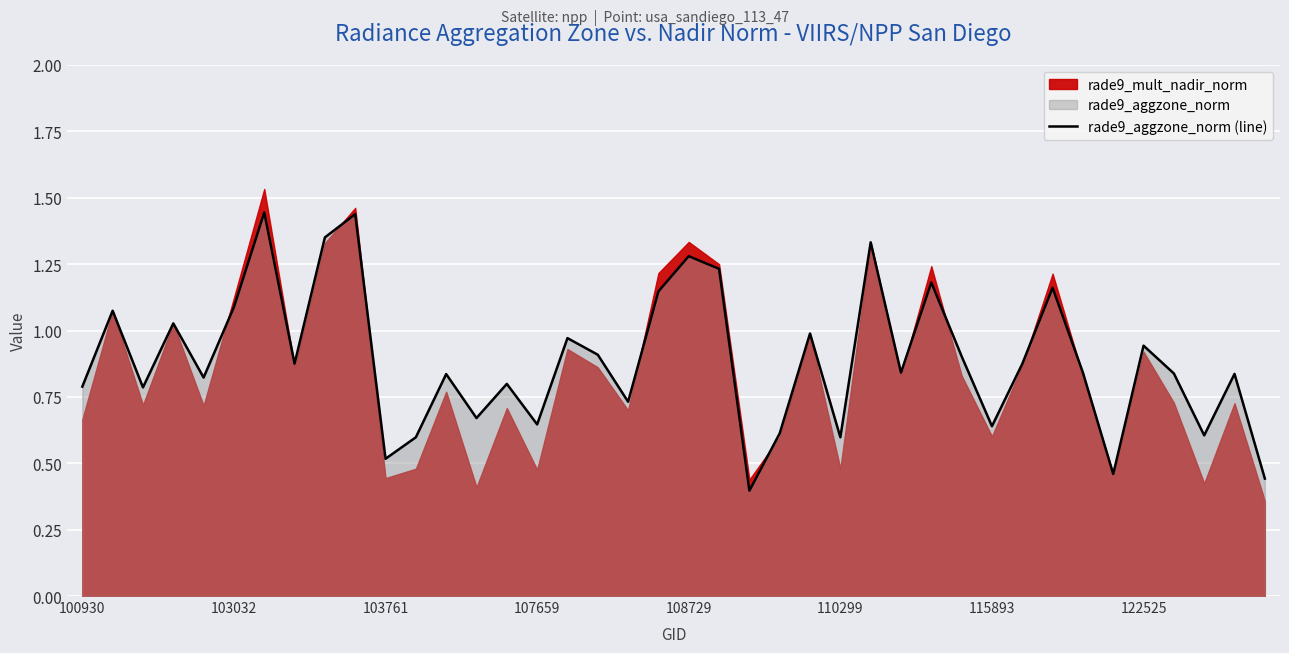

The value at 11 is 0.3. True or false?

False